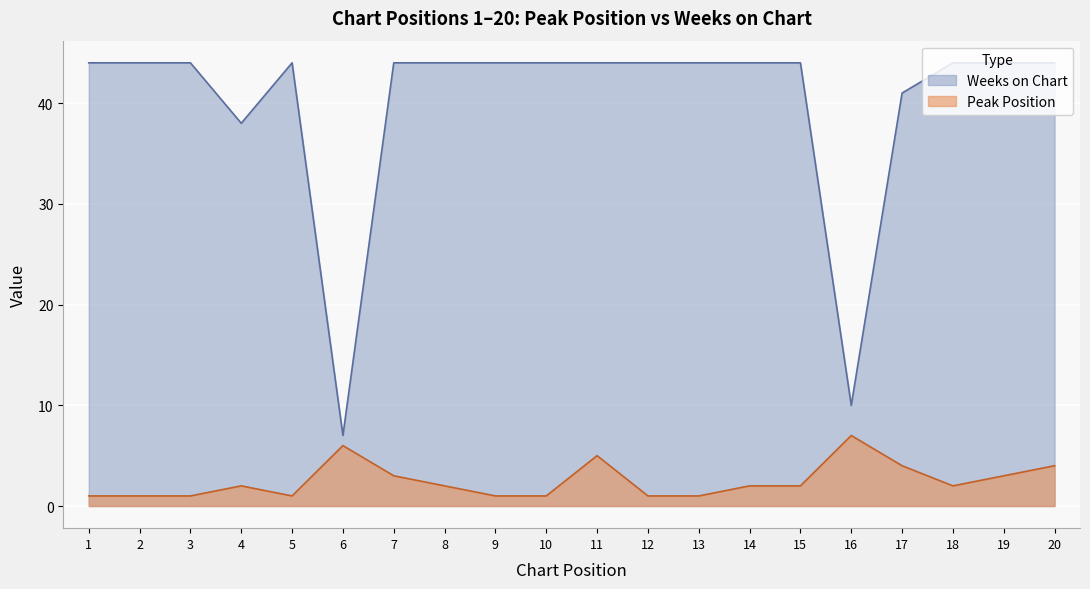

Is the value of Peak Position at 18 greater than the value of Weeks on Chart at 5?

No